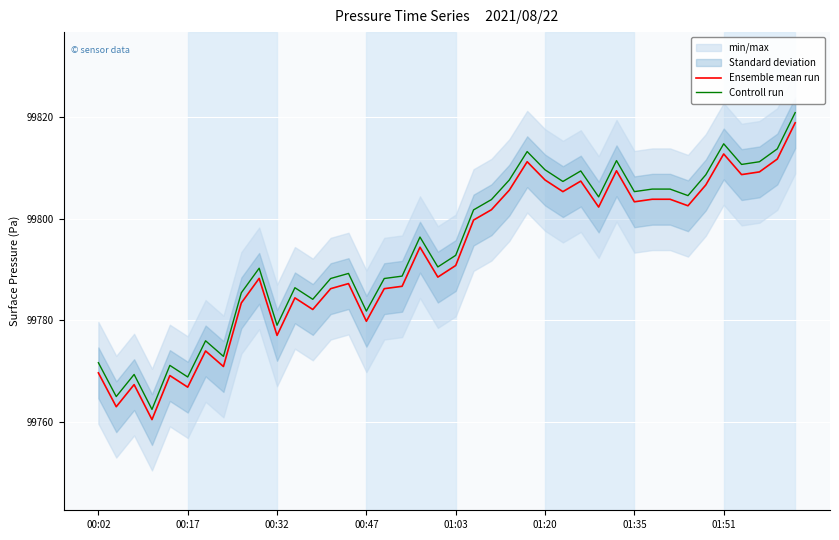

The value of Controll run at 00:47 is 99781.8. True or false?

True